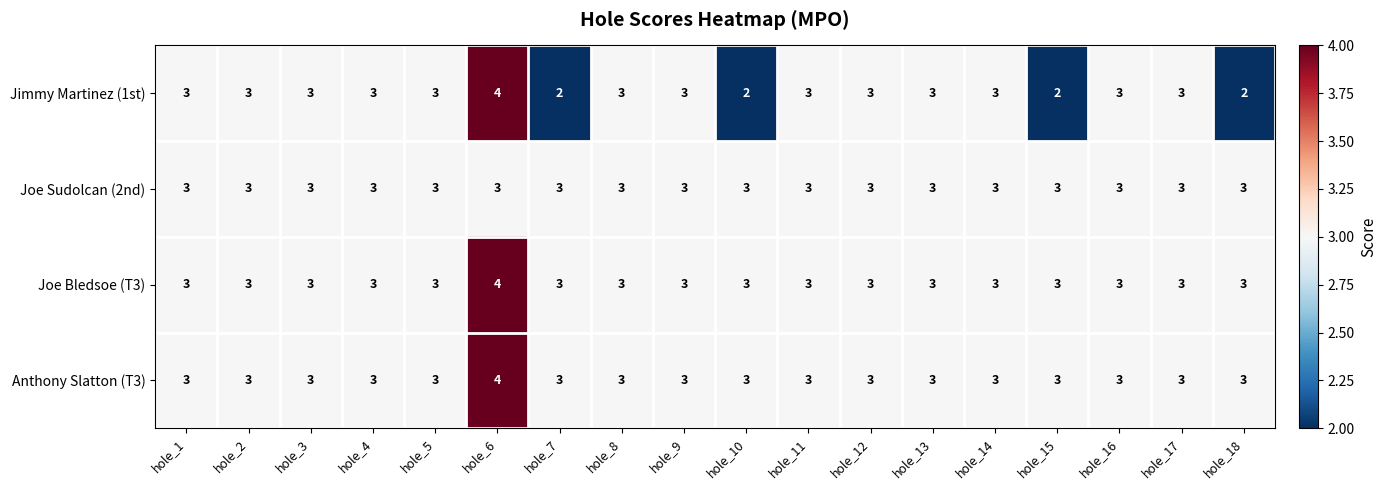

The value of Jimmy Martinez (1st) at hole_13 is 2. True or false?

False